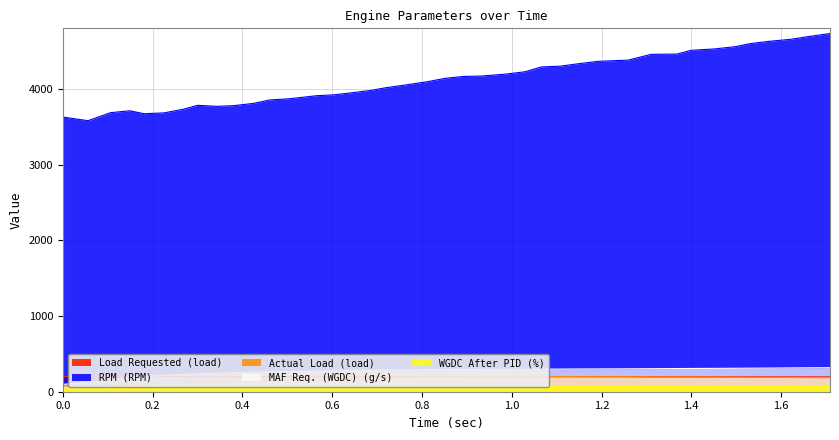

What is the sum of the Load Requested (load) values at 1.108 and 0.719?

398.5